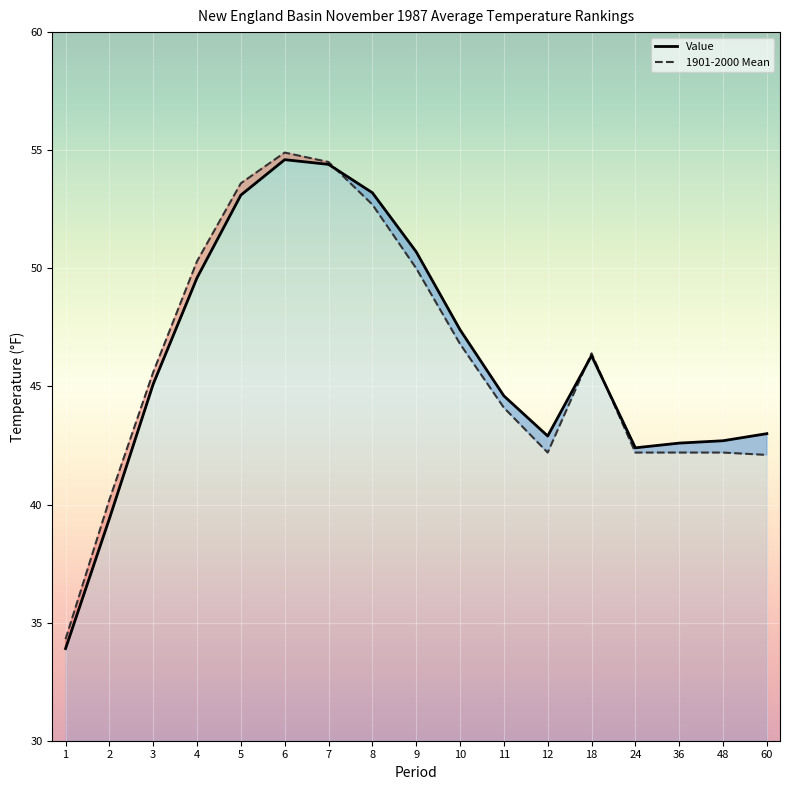

List the labels in order of 1901-2000 Mean value, largest first.

6, 7, 5, 8, 4, 9, 10, 18, 3, 11, 12, 24, 36, 48, 60, 2, 1